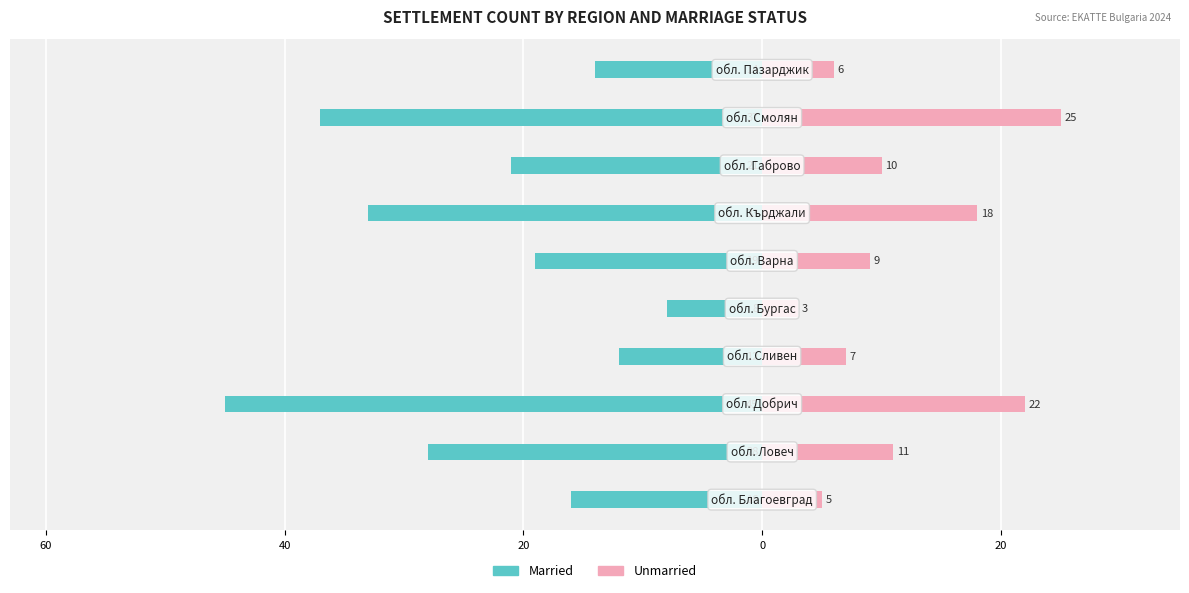

How many values in the Married series are below -19?

5